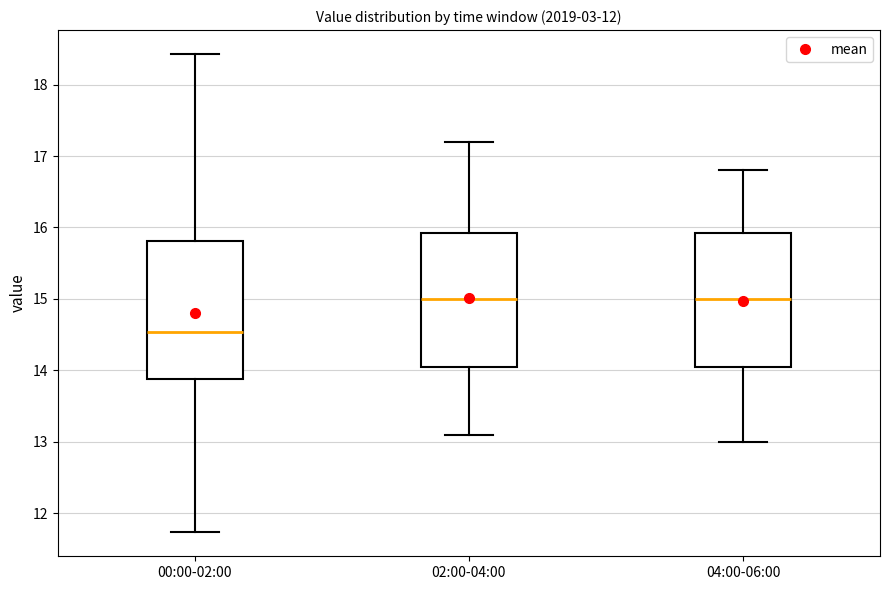

Which box has the lowest median line?

00:00-02:00